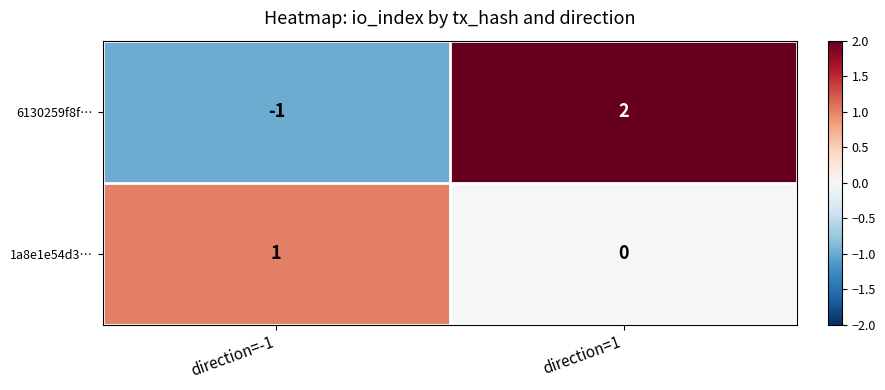

At which category is the sum across all series the highest?

direction=1